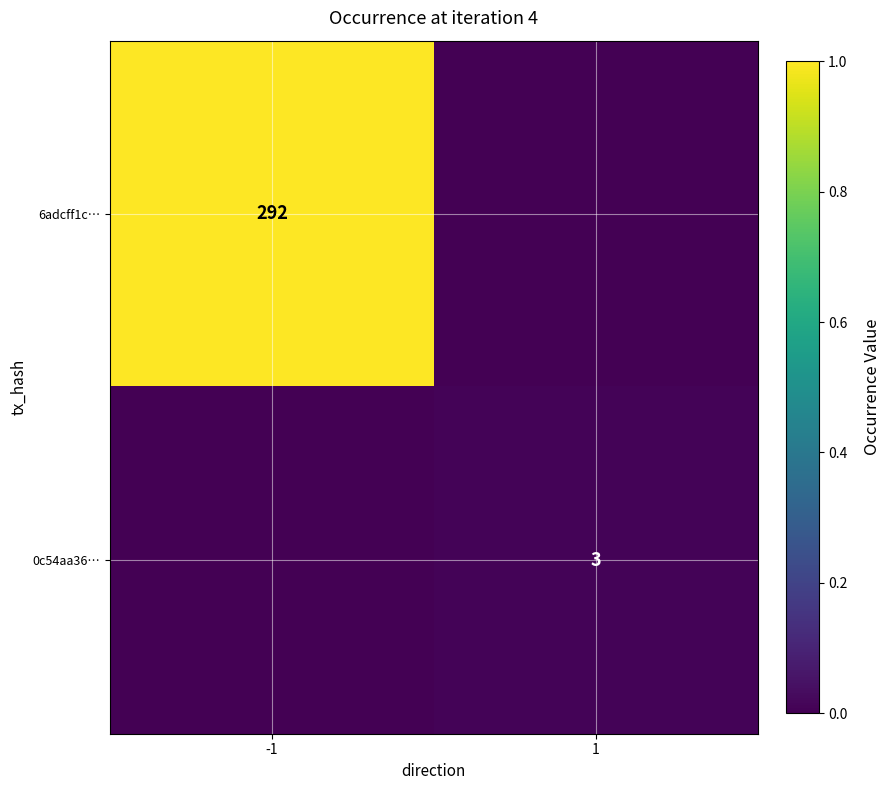

The value of 0c54aa36… at 1 is 3. True or false?

True